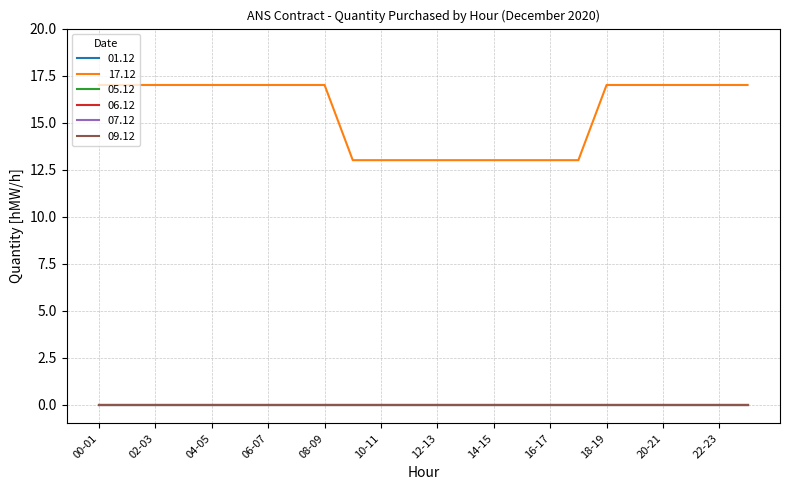

At which category does the chart reach its peak across all series?

00-01